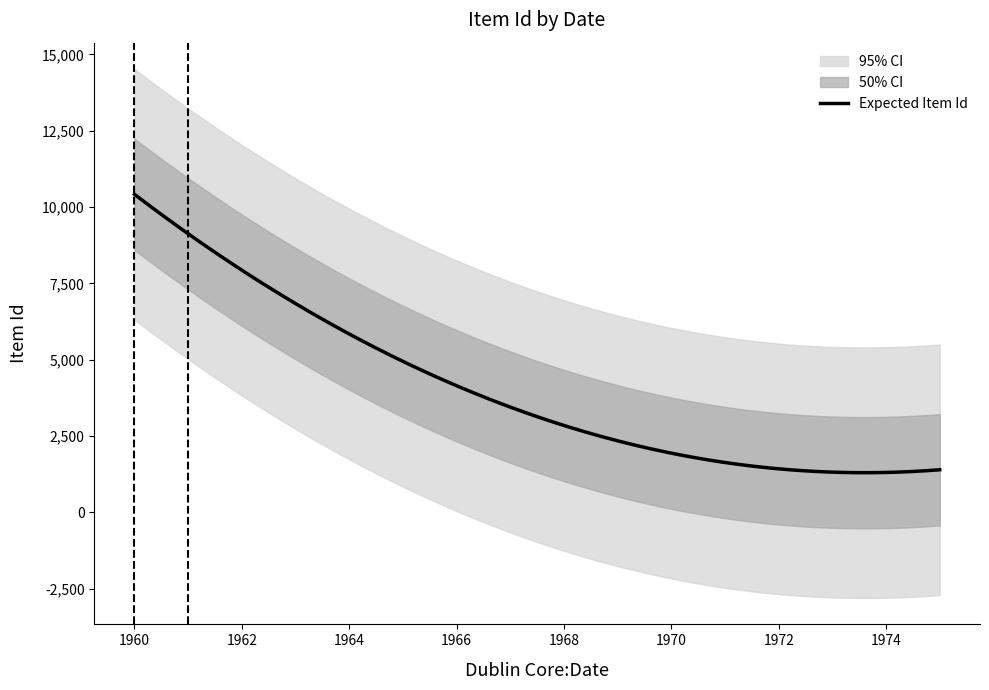

What is the lowest value of the Expected Item Id series?

1302.3